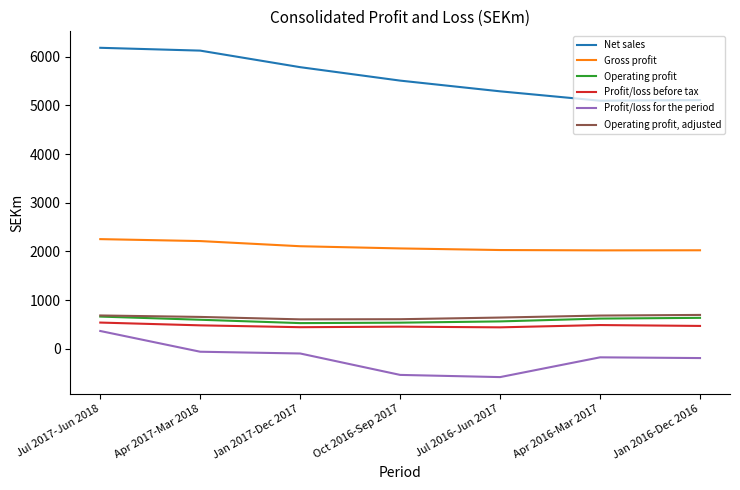

True or false: Operating profit has a value of 215 at Jan 2017-Dec 2017.

False